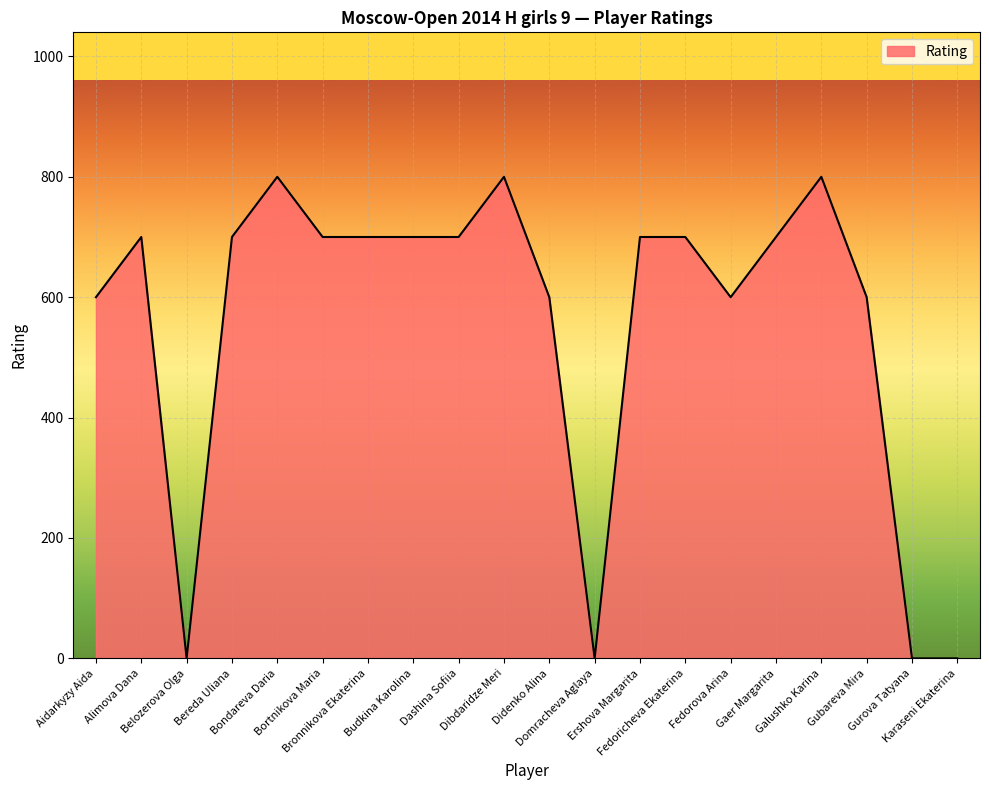

What is the difference between the maximum and minimum values?

800